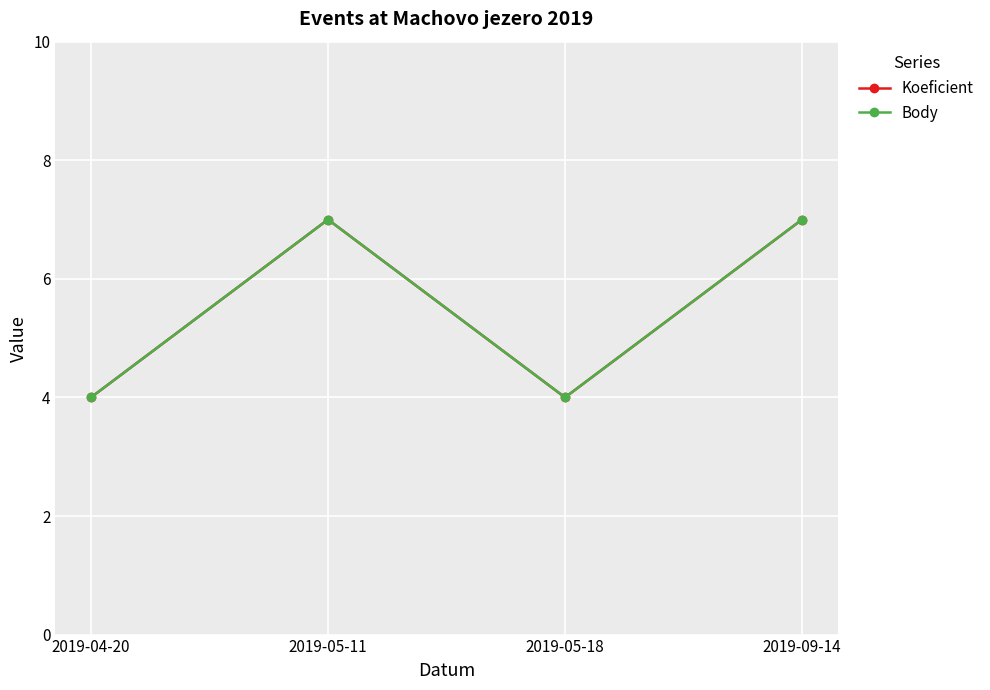

Is this an area chart (filled region under the line)?

No